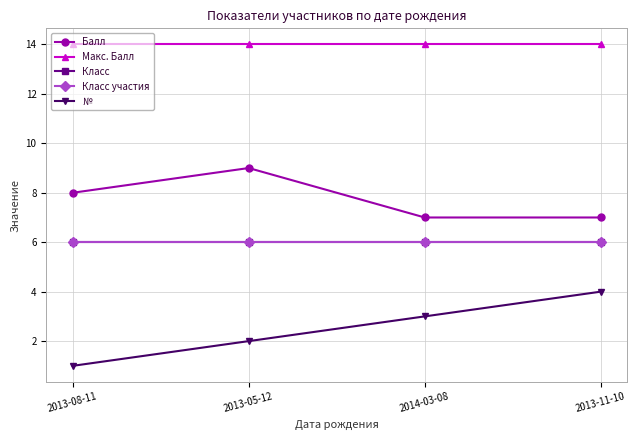

Which series has the largest total across all categories?

Макс. Балл